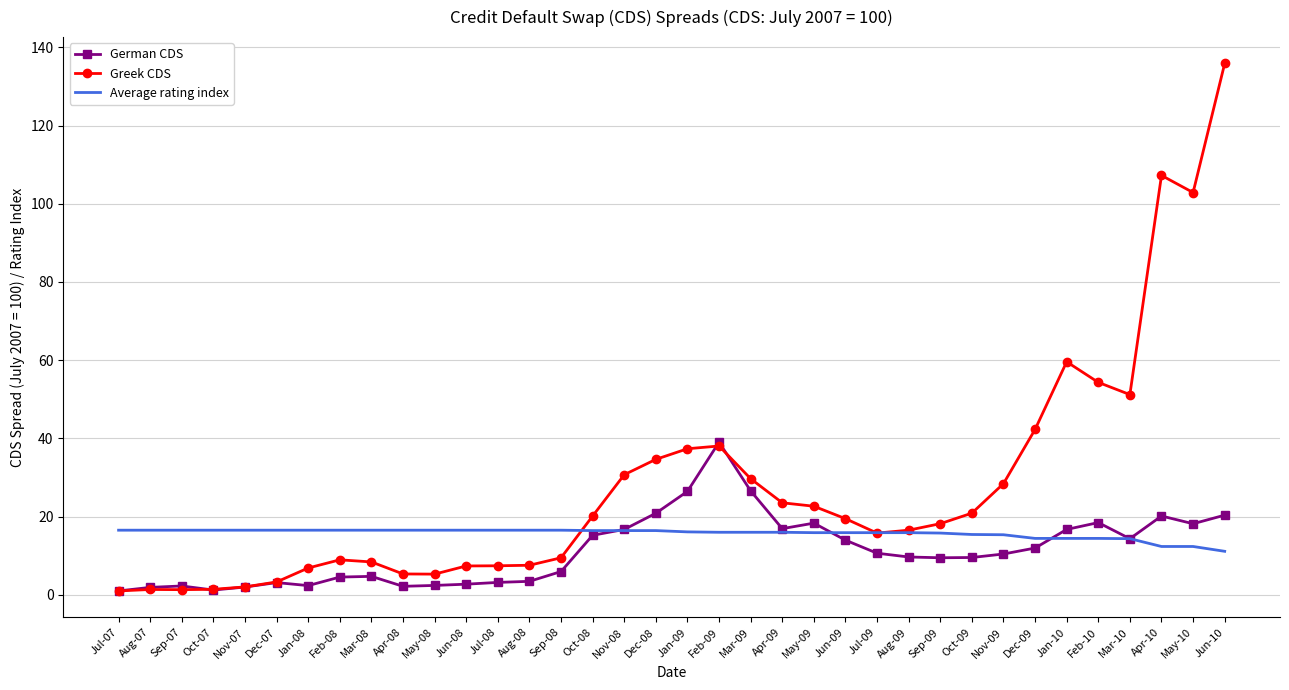

After their last crossing, which series has the higher values: Greek CDS or German CDS?

Greek CDS